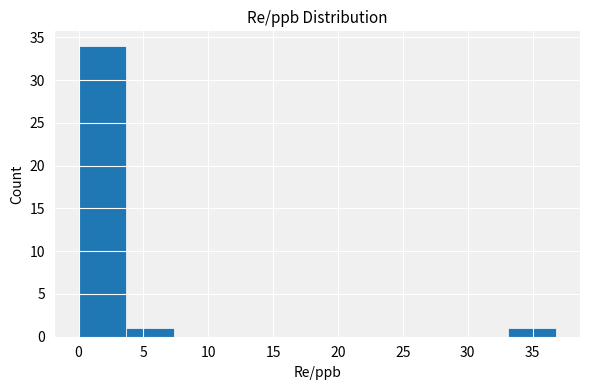

Reading left to right, transcribe this chart: for each bar, give the range it covers on the x-axis and its height. Neither the bar edges nor the heights are printed on the chart, so give them approximately, as read against the axes.

0.0 to 3.5: 34
3.5 to 7.5: 1
7.5 to 11.0: 0
11.0 to 14.5: 0
14.5 to 18.5: 0
18.5 to 22.0: 0
22.0 to 26.0: 0
26.0 to 29.5: 0
29.5 to 33.0: 0
33.0 to 37.0: 1